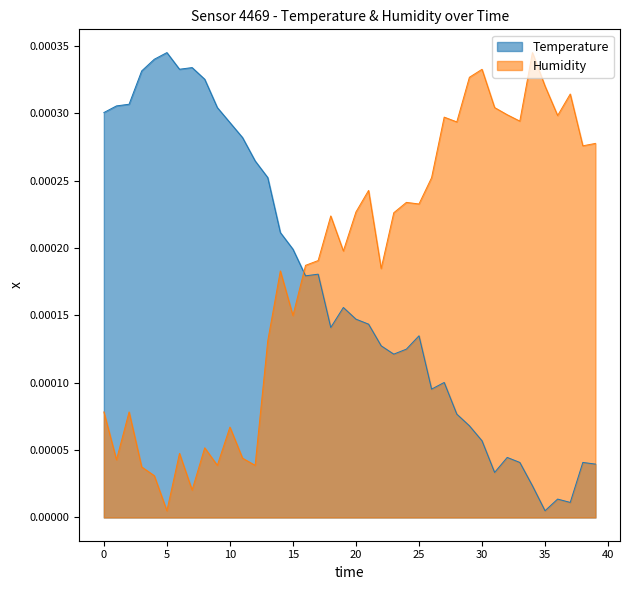

Which series has the widest spread of values?

Temperature